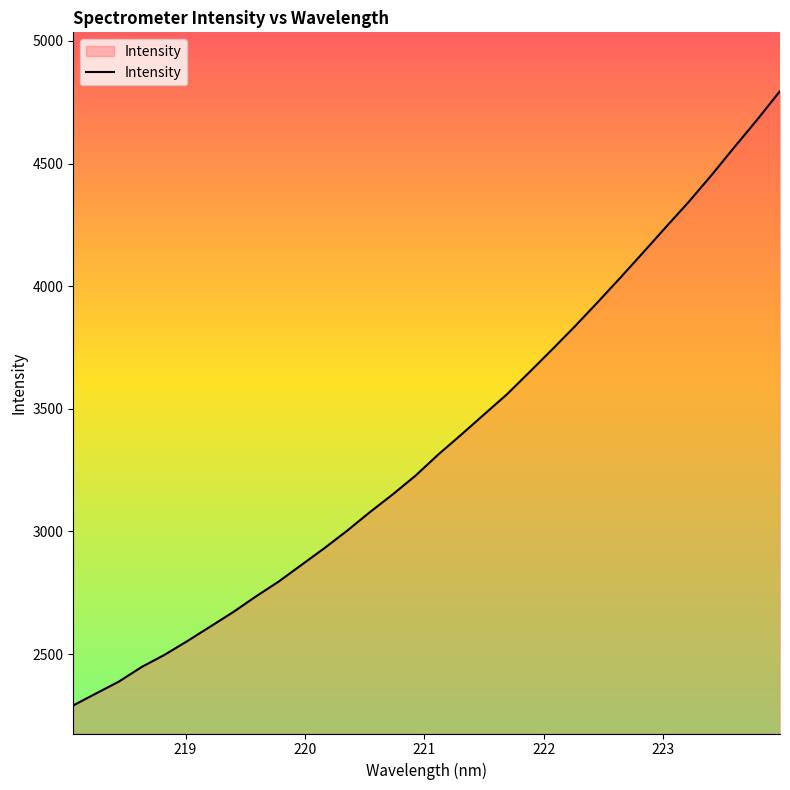

How many lines are shown in the chart?

1